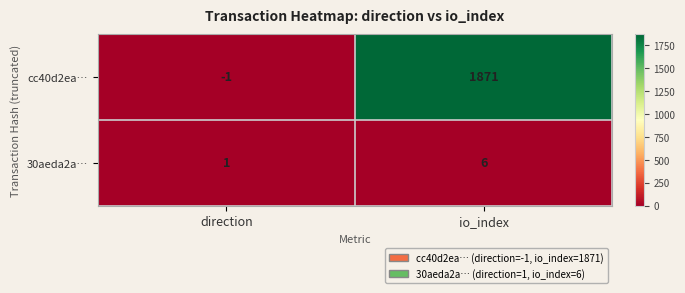

How many values in the cc40d2ea… series are below 1871?

1